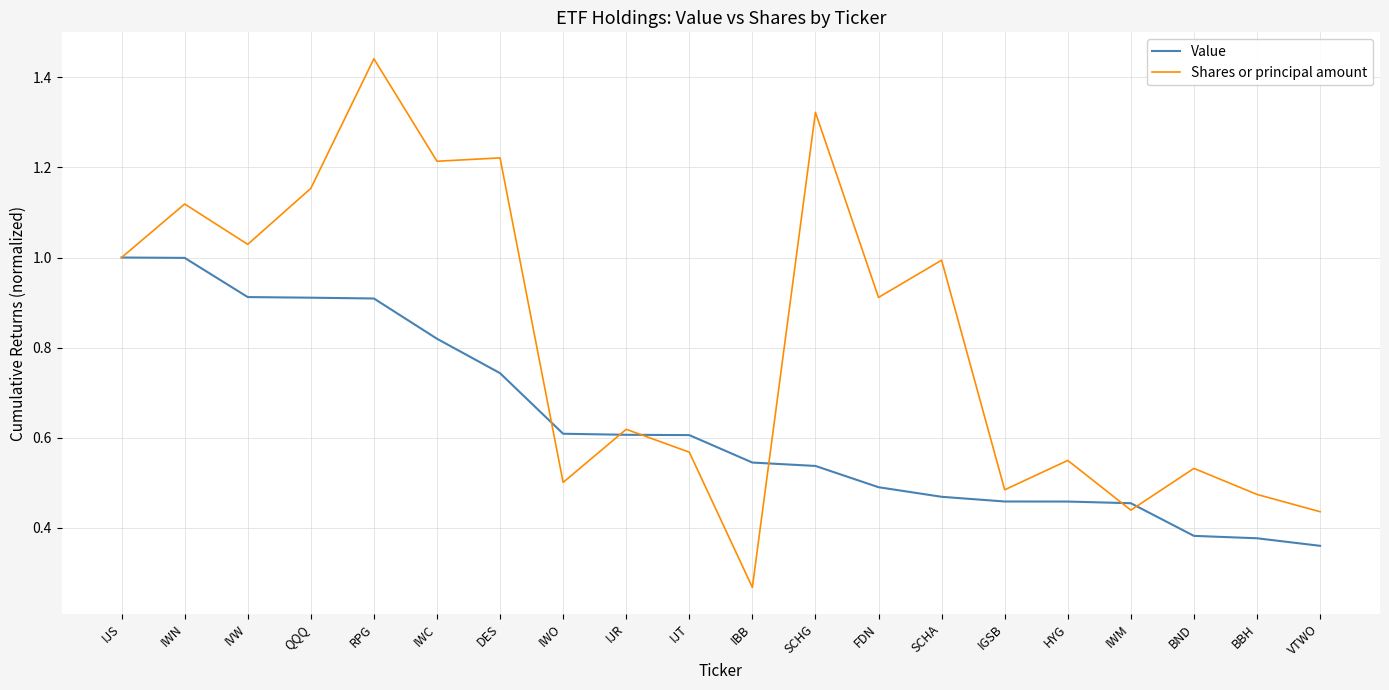

Which series has the largest total across all categories?

Shares or principal amount